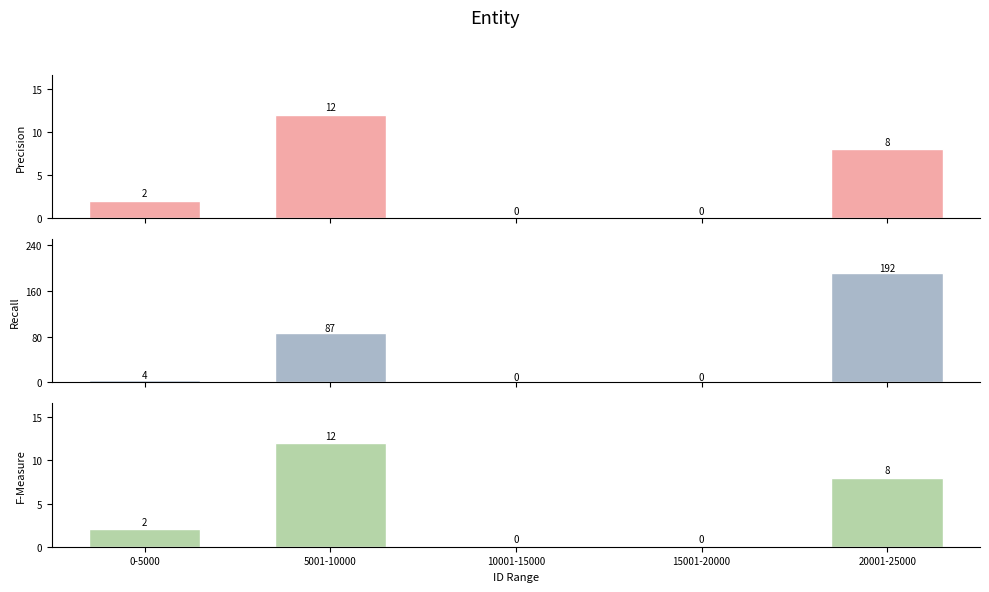

Which series has the largest range (max minus min)?

Recall